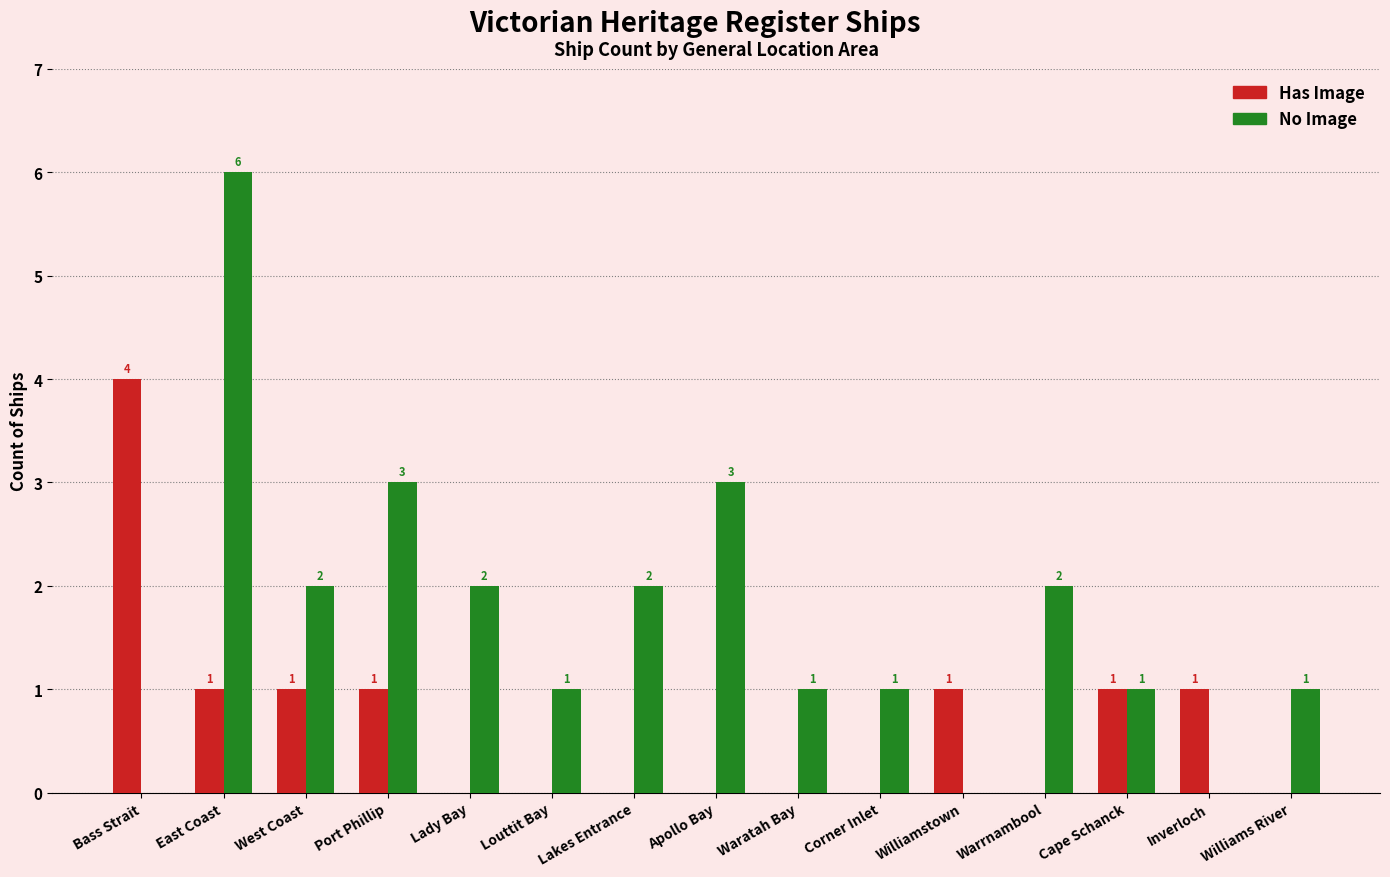

Is it true that No Image equals 3 at Lakes Entrance?

False